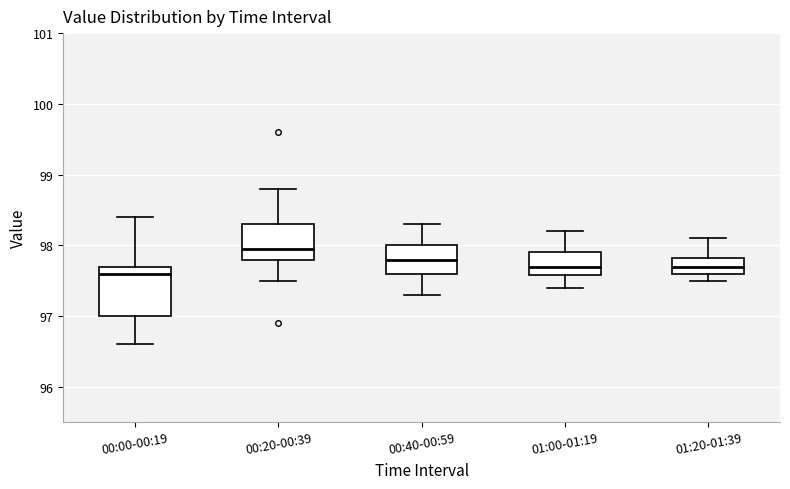

Which box's median line is the lowest?

00:00-00:19